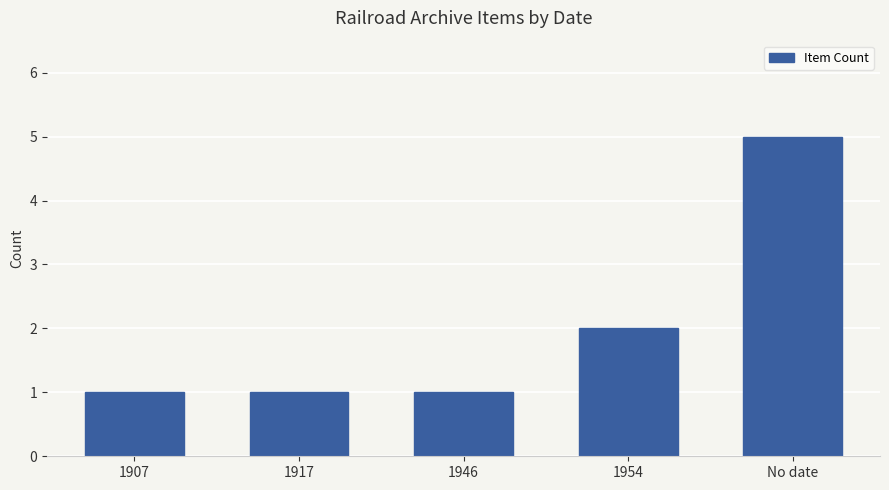

What is the ratio of the value at No date to the value at 1907?

5.0